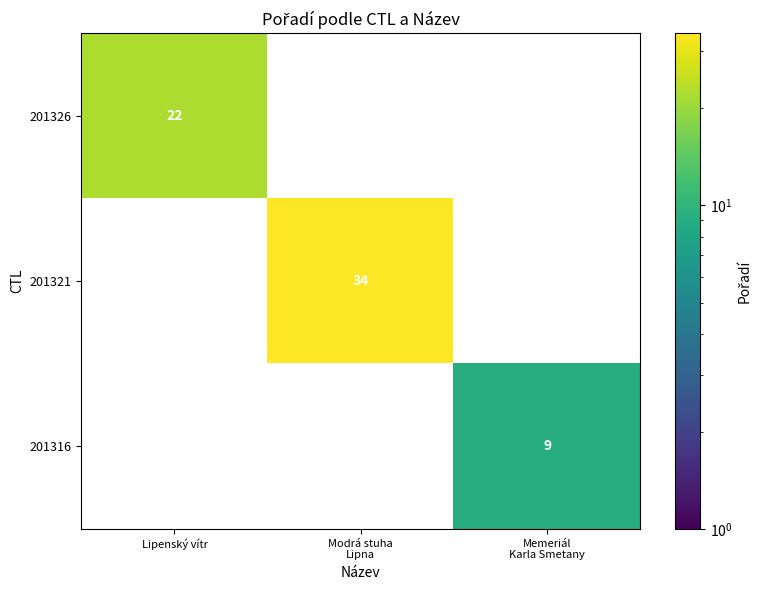

Which label corresponds to the largest value in the chart?

Modrá stuha
Lipna